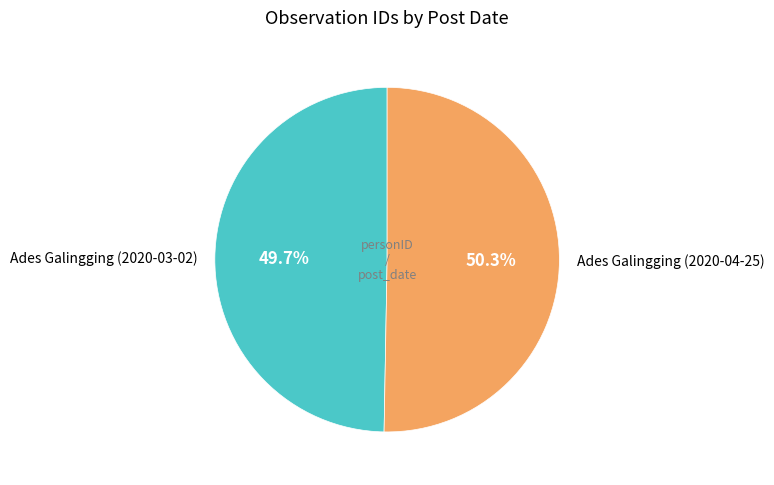

What is the ratio of the value at Ades Galingging (2020-04-25) to the value at Ades Galingging (2020-03-02)?

1.0